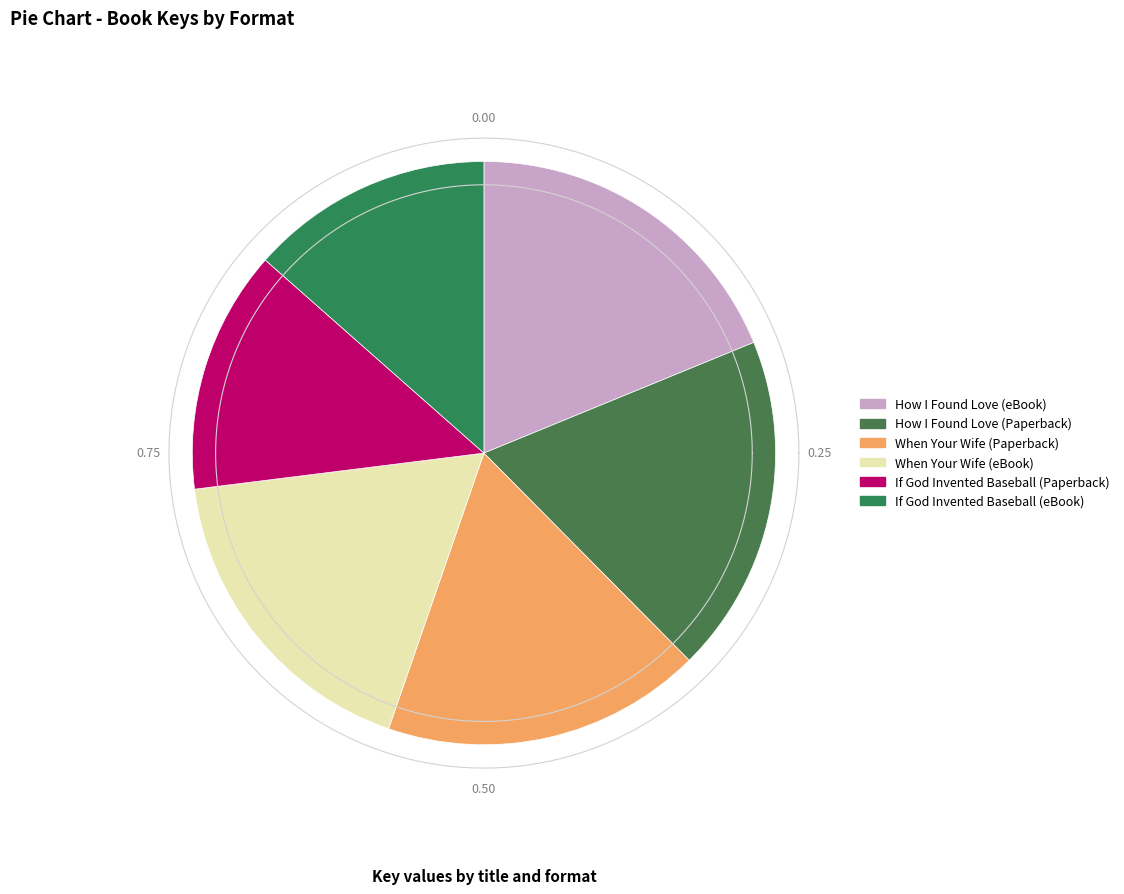

To the nearest percent, what is the average slice percentage?

17%